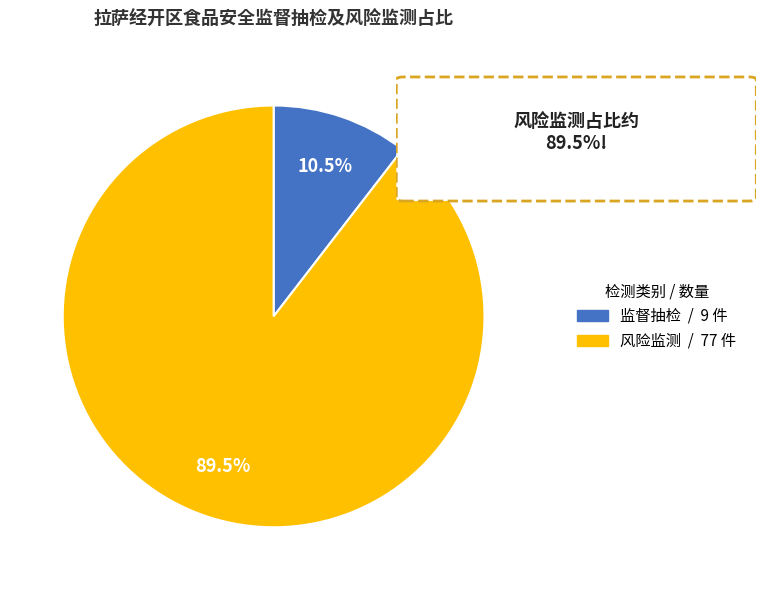

Is it true that 监督抽检 is 25% of the pie?

False